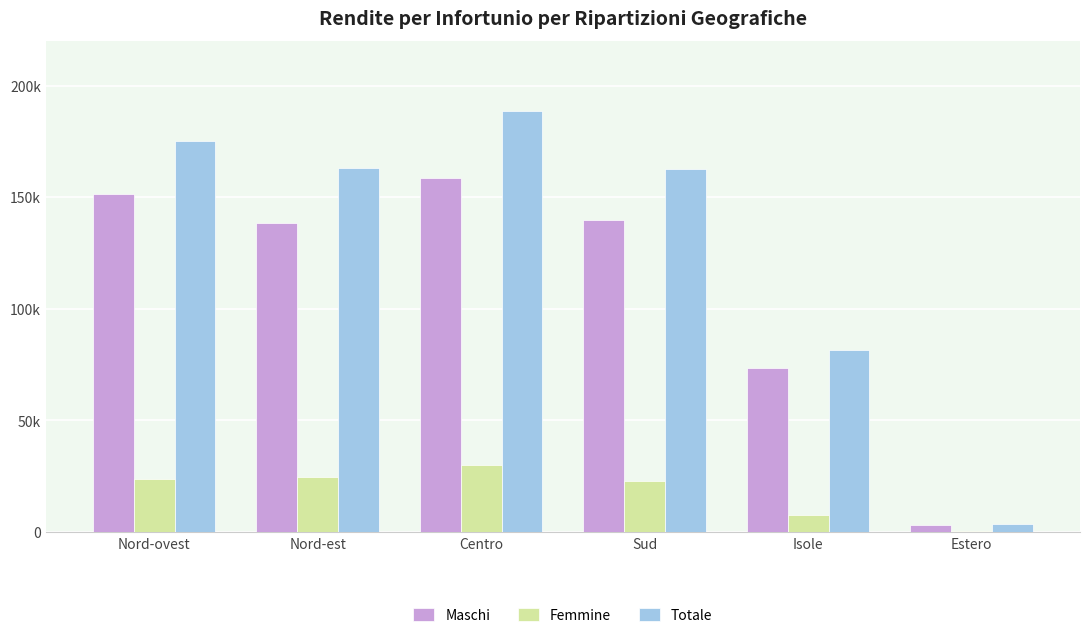

The value of Femmine at Centro is 20460. True or false?

False